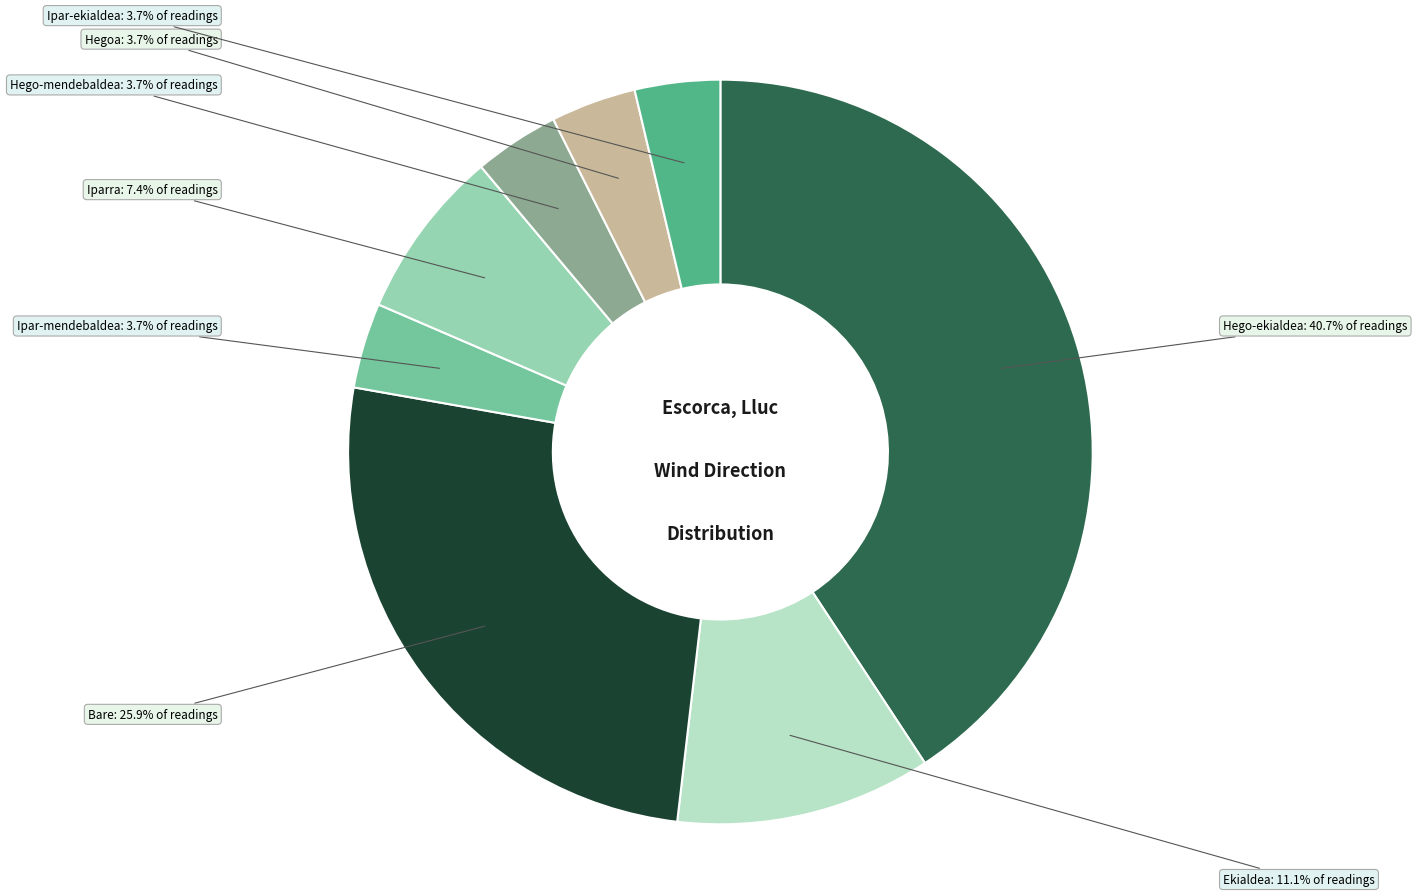

Does any single category account for the majority?

No